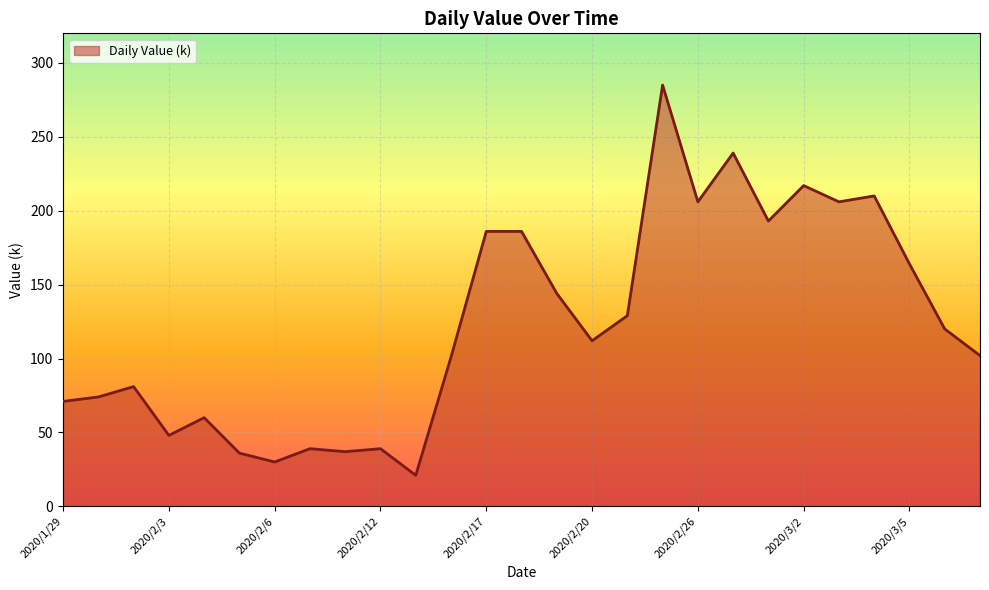

What is the smallest value displayed?

21